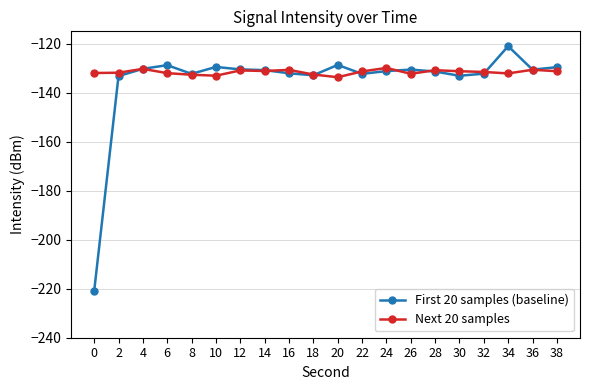

How many data points does each series have?

20